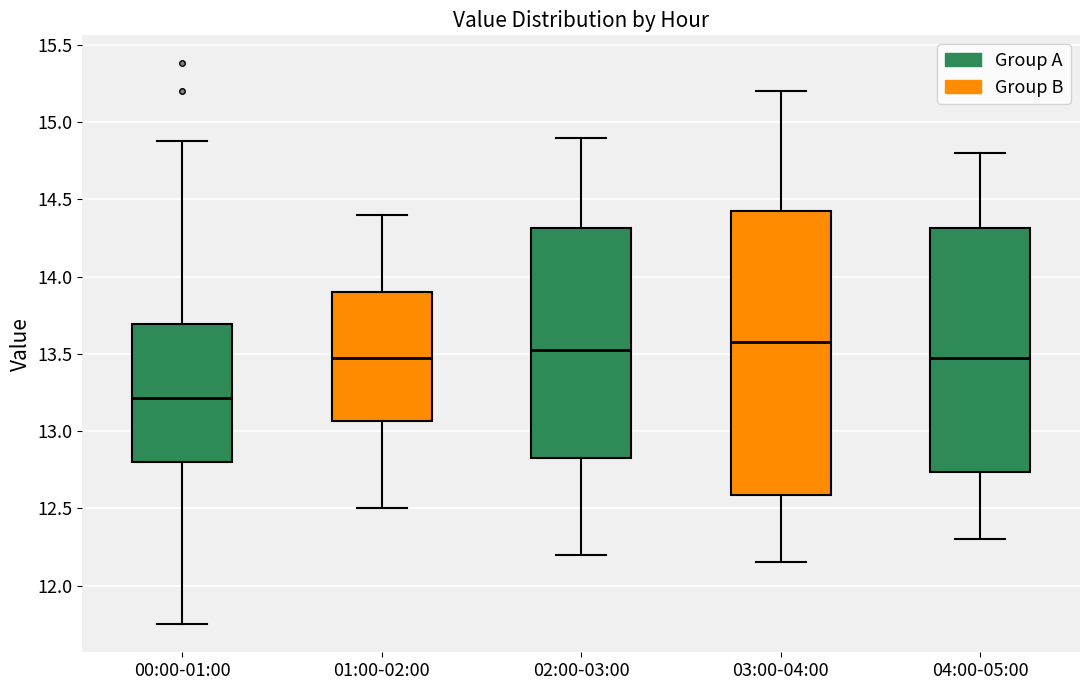

Which box's median line is the lowest?

00:00-01:00